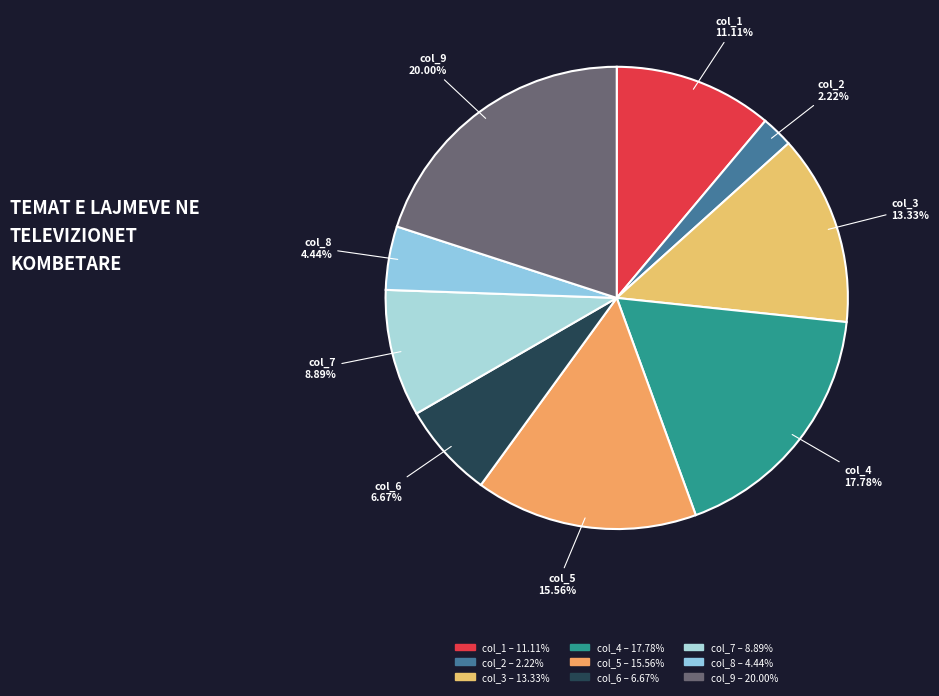

Which slice is the largest?

col_9